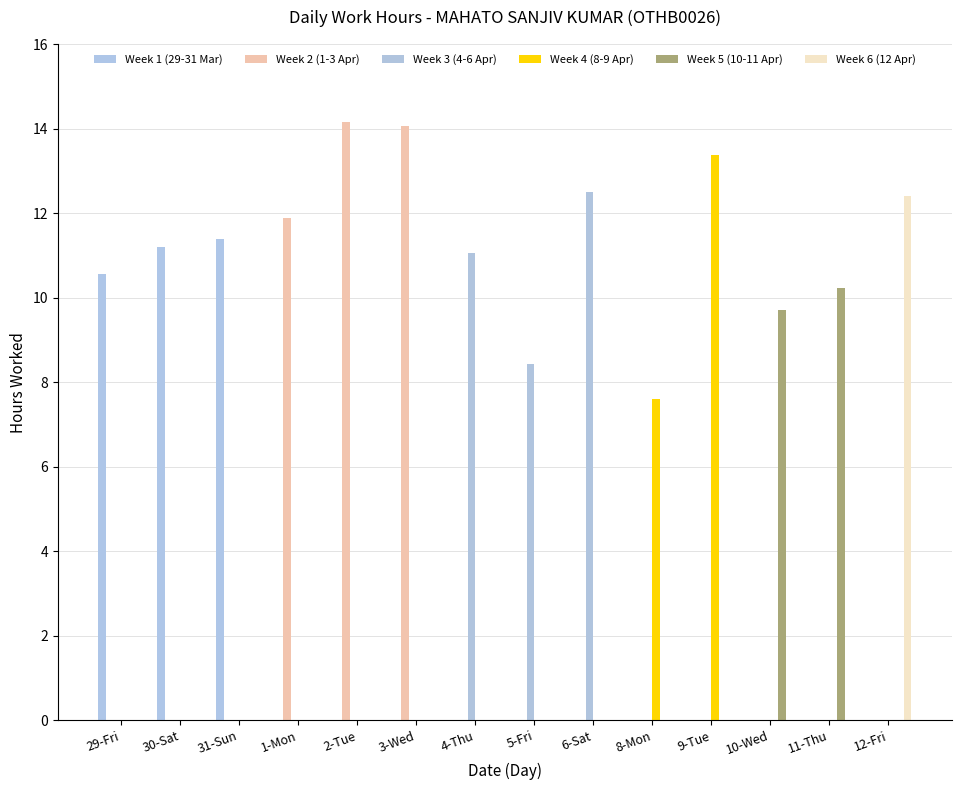

Reading left to right, list all the values displayed in this chart.

Week 1 (29-31 Mar): 29-Fri=10.6	30-Sat=11.2	31-Sun=11.4	1-Mon=0.0	2-Tue=0.0	3-Wed=0.0	4-Thu=0.0	5-Fri=0.0	6-Sat=0.0	8-Mon=0.0	9-Tue=0.0	10-Wed=0.0	11-Thu=0.0	12-Fri=0.0
Week 2 (1-3 Apr): 29-Fri=0.0	30-Sat=0.0	31-Sun=0.0	1-Mon=11.9	2-Tue=14.2	3-Wed=14.1	4-Thu=0.0	5-Fri=0.0	6-Sat=0.0	8-Mon=0.0	9-Tue=0.0	10-Wed=0.0	11-Thu=0.0	12-Fri=0.0
Week 3 (4-6 Apr): 29-Fri=0.0	30-Sat=0.0	31-Sun=0.0	1-Mon=0.0	2-Tue=0.0	3-Wed=0.0	4-Thu=11.1	5-Fri=8.4	6-Sat=12.5	8-Mon=0.0	9-Tue=0.0	10-Wed=0.0	11-Thu=0.0	12-Fri=0.0
Week 4 (8-9 Apr): 29-Fri=0.0	30-Sat=0.0	31-Sun=0.0	1-Mon=0.0	2-Tue=0.0	3-Wed=0.0	4-Thu=0.0	5-Fri=0.0	6-Sat=0.0	8-Mon=7.6	9-Tue=13.4	10-Wed=0.0	11-Thu=0.0	12-Fri=0.0
Week 5 (10-11 Apr): 29-Fri=0.0	30-Sat=0.0	31-Sun=0.0	1-Mon=0.0	2-Tue=0.0	3-Wed=0.0	4-Thu=0.0	5-Fri=0.0	6-Sat=0.0	8-Mon=0.0	9-Tue=0.0	10-Wed=9.7	11-Thu=10.2	12-Fri=0.0
Week 6 (12 Apr): 29-Fri=0.0	30-Sat=0.0	31-Sun=0.0	1-Mon=0.0	2-Tue=0.0	3-Wed=0.0	4-Thu=0.0	5-Fri=0.0	6-Sat=0.0	8-Mon=0.0	9-Tue=0.0	10-Wed=0.0	11-Thu=0.0	12-Fri=12.4